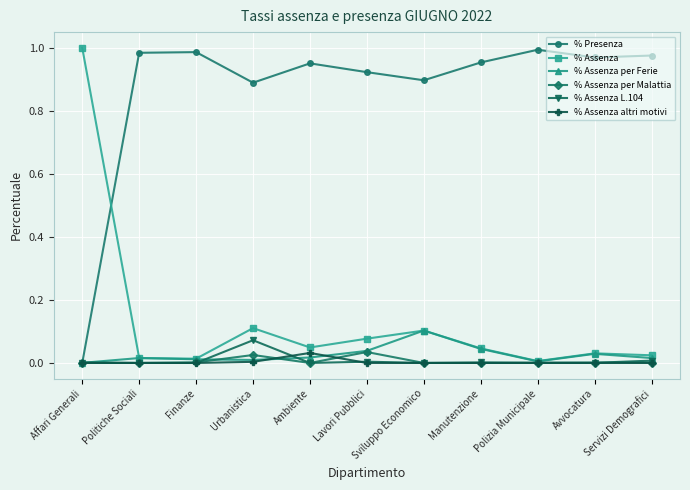

Is the value of % Assenza L.104 at Lavori Pubblici greater than the value of % Presenza at Avvocatura?

No